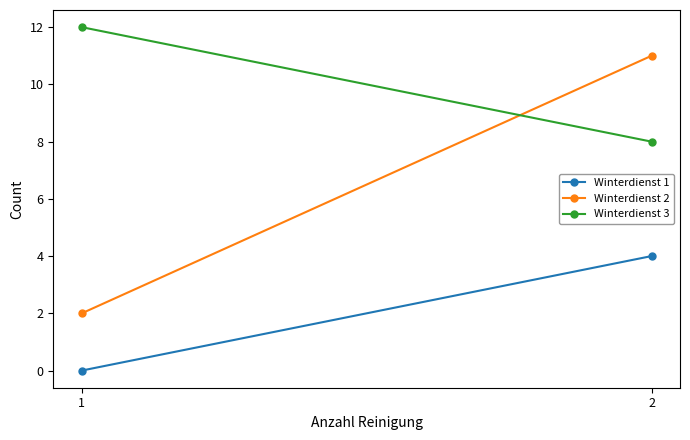

Reading left to right, list all the values displayed in this chart.

Winterdienst 1: 1=0	2=4
Winterdienst 2: 1=2	2=11
Winterdienst 3: 1=12	2=8